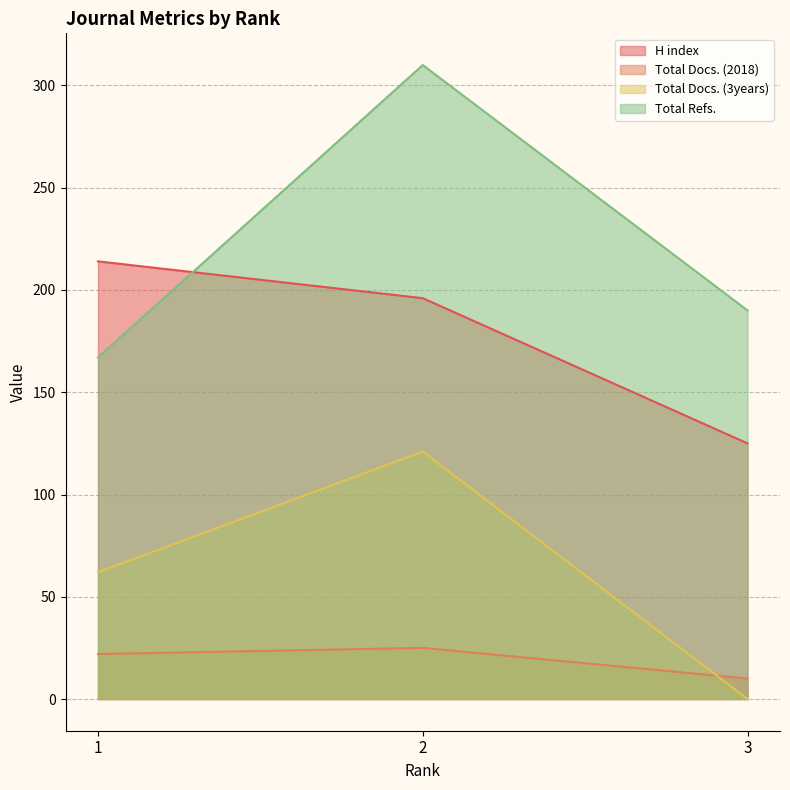

Is the value of Total Docs. (3years) at 3 greater than the value of Total Docs. (2018) at 1?

No